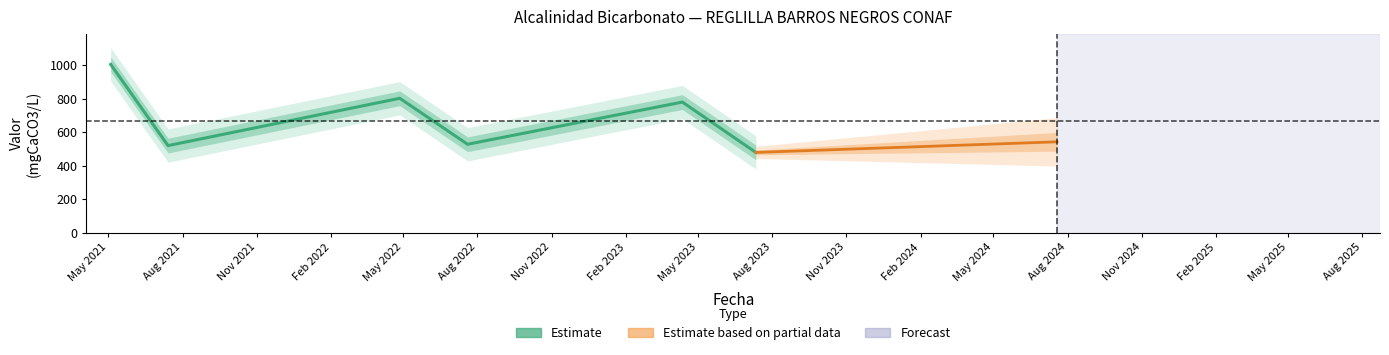

What is the difference between the values at 2022-07-20 and 2023-07-12?

48.6